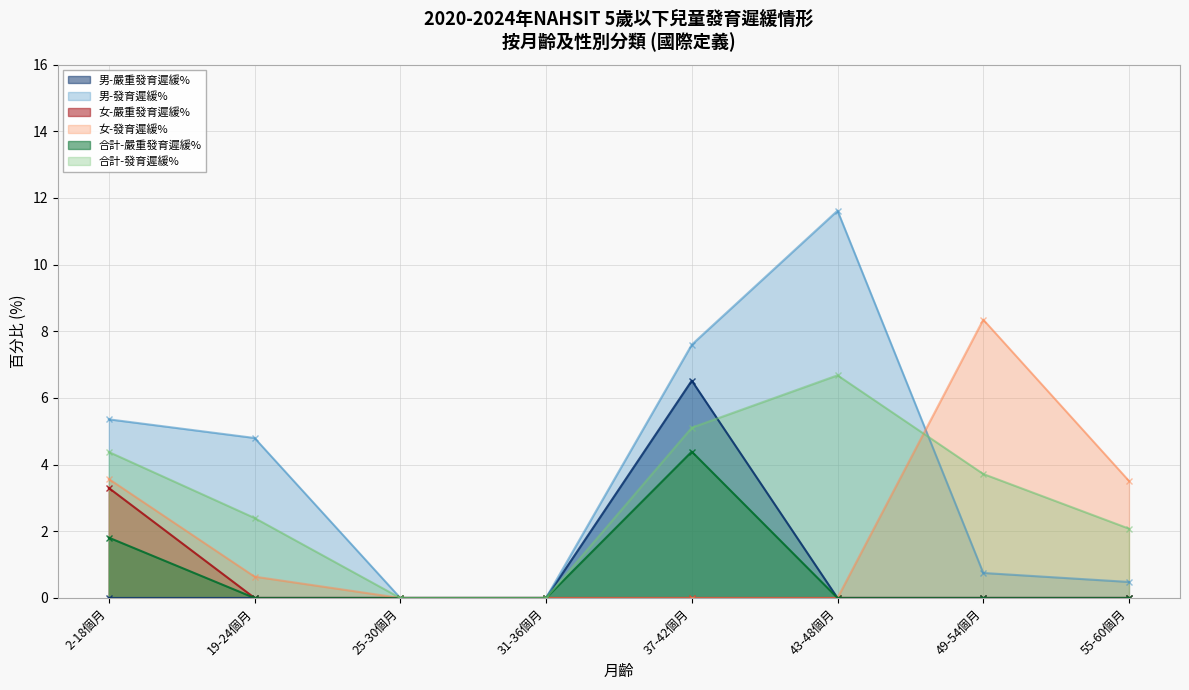

Rank the series at 55-60個月 from lowest to highest value.

男-嚴重發育遲緩%, 女-嚴重發育遲緩%, 合計-嚴重發育遲緩%, 男-發育遲緩%, 合計-發育遲緩%, 女-發育遲緩%